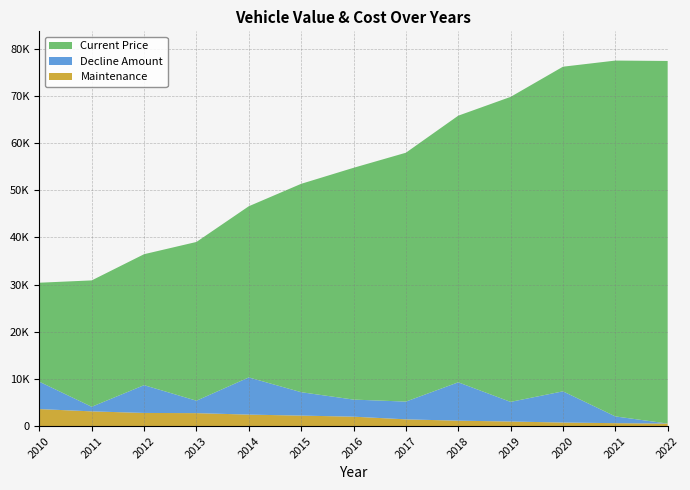

Reading left to right, list all the values displayed in this chart.

Maintenance: 3602	3117	2782	2742	2429	2219	1992	1423	1142	964	749	615	531
Decline Amount: 5799	974	5891	2636	7886	4964	3623	3765	8137	4164	6615	1435	0
Current Price: 20995	26794	27768	33659	36295	44181	49145	52768	56533	64670	68834	75449	76884